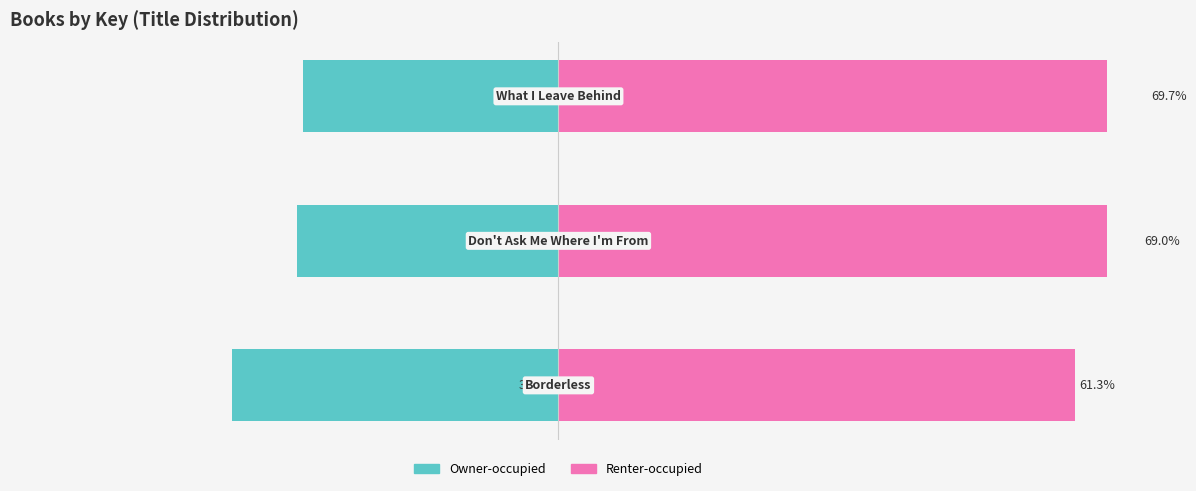

What is the minimum value for Renter-occupied?

61.3